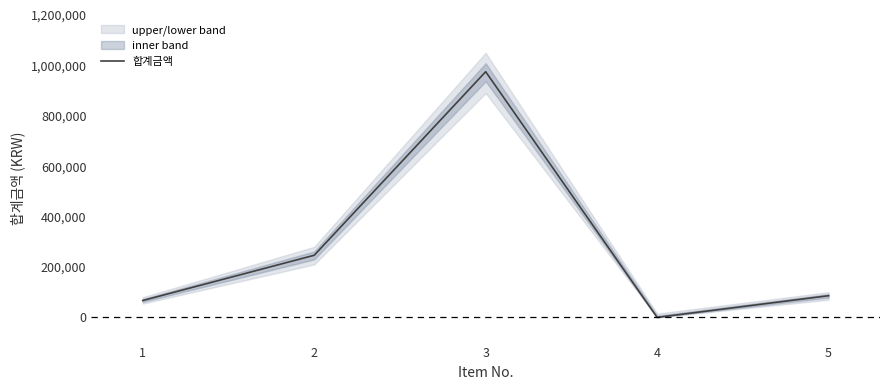

Rank the categories by value from lowest to highest.

4, 1, 5, 2, 3